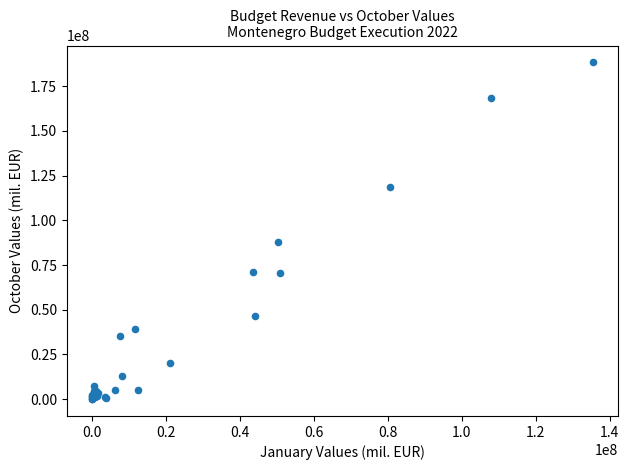

What Y value in the scatter plot is closest to 94177267?

87831568.4